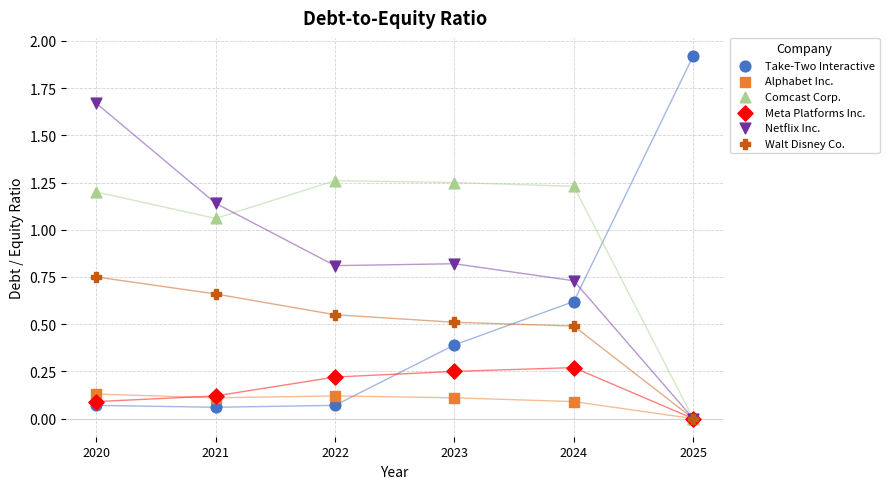

Which series contains the highest Y value?

Take-Two Interactive